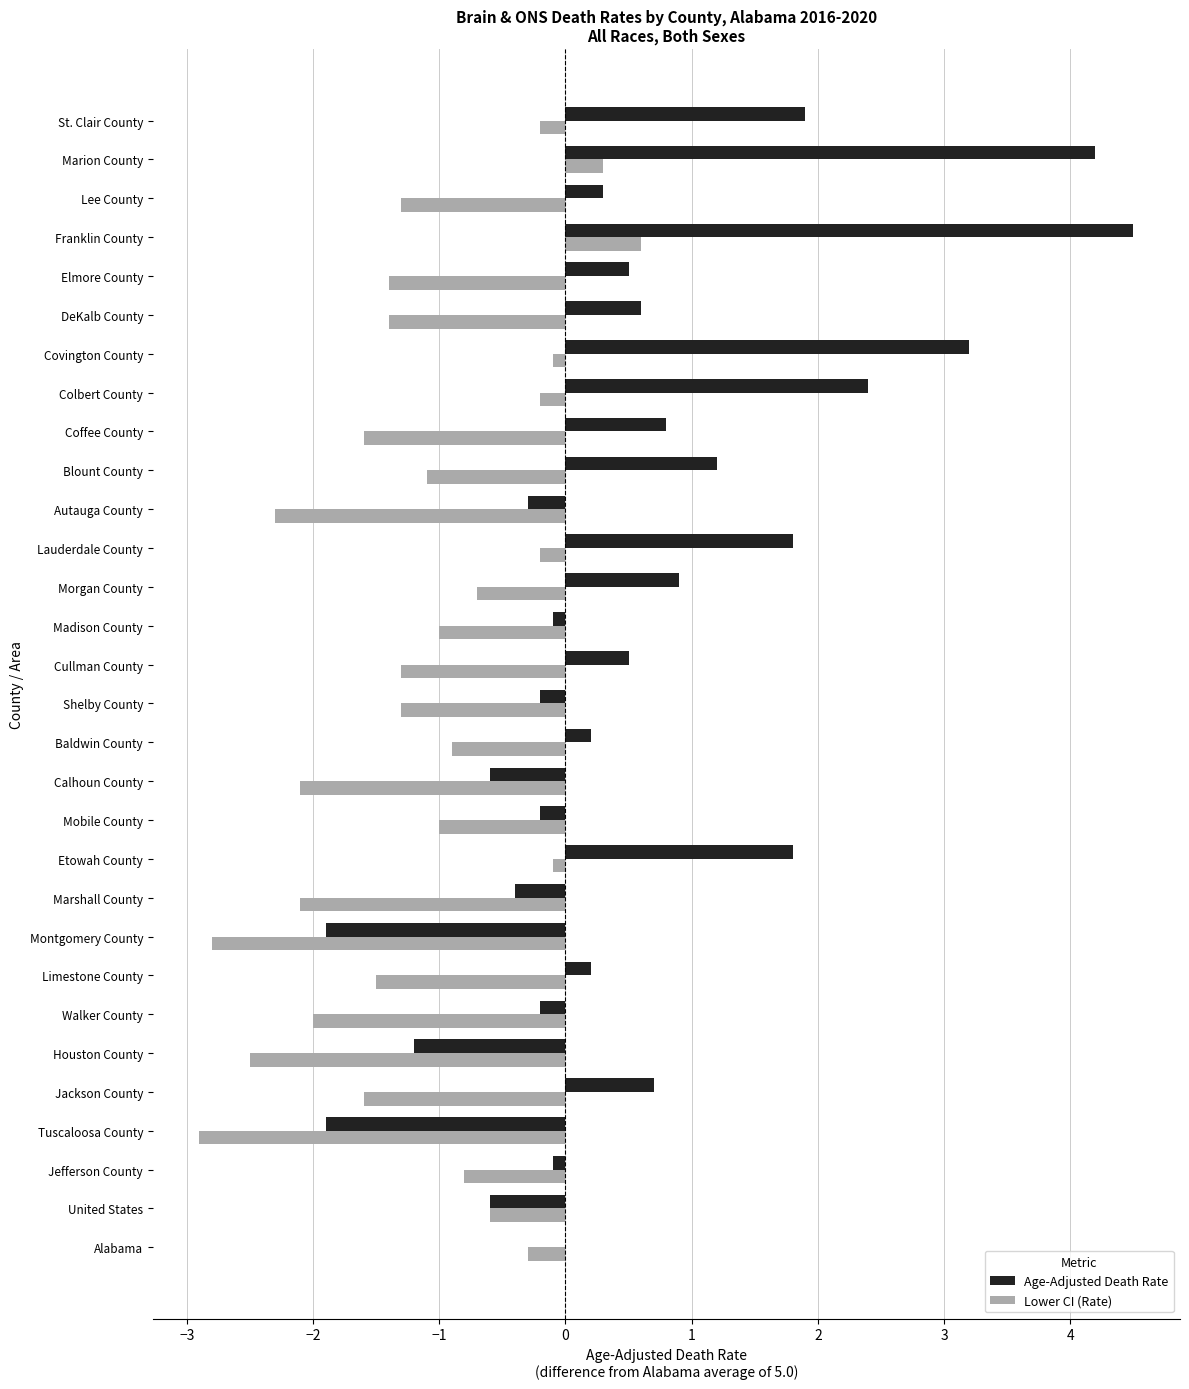

True or false: Lower CI (Rate) has a value of -0.2 at Baldwin County.

False